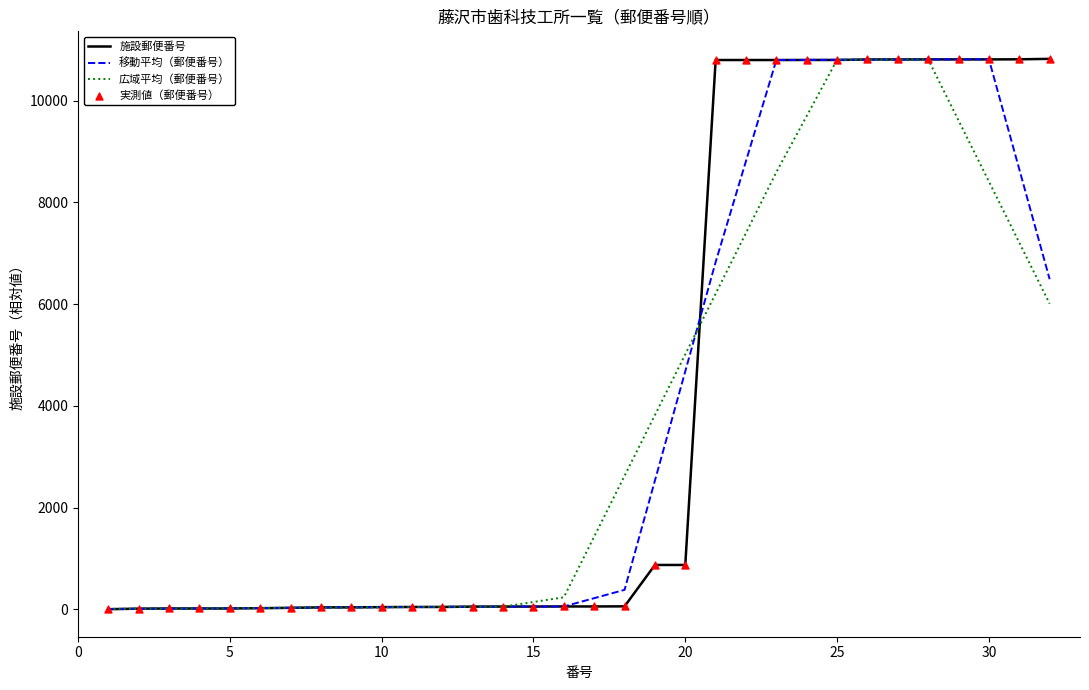

What is the highest value of the 広域平均（郵便番号） series?

10810.8